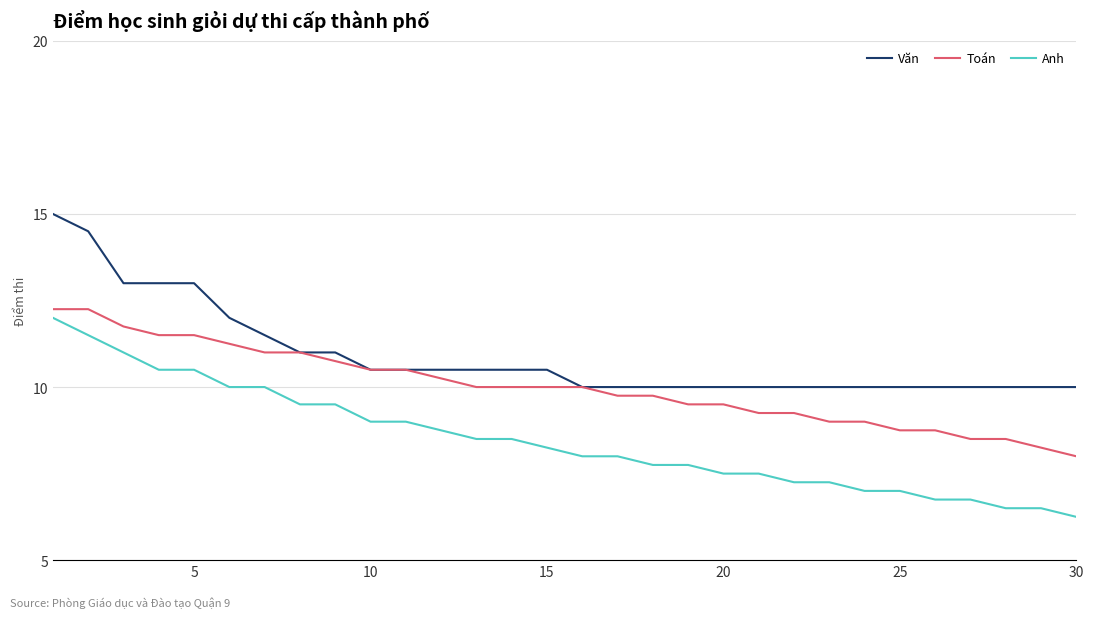

List the series in order of their overall mean, highest first.

Văn, Toán, Anh